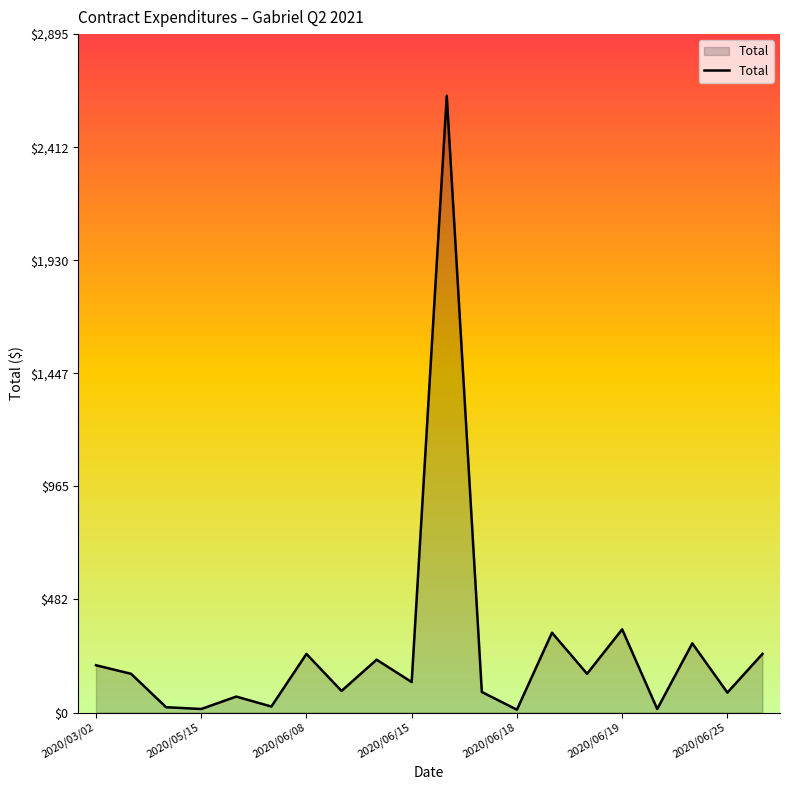

What is the greatest value displayed?

2631.4